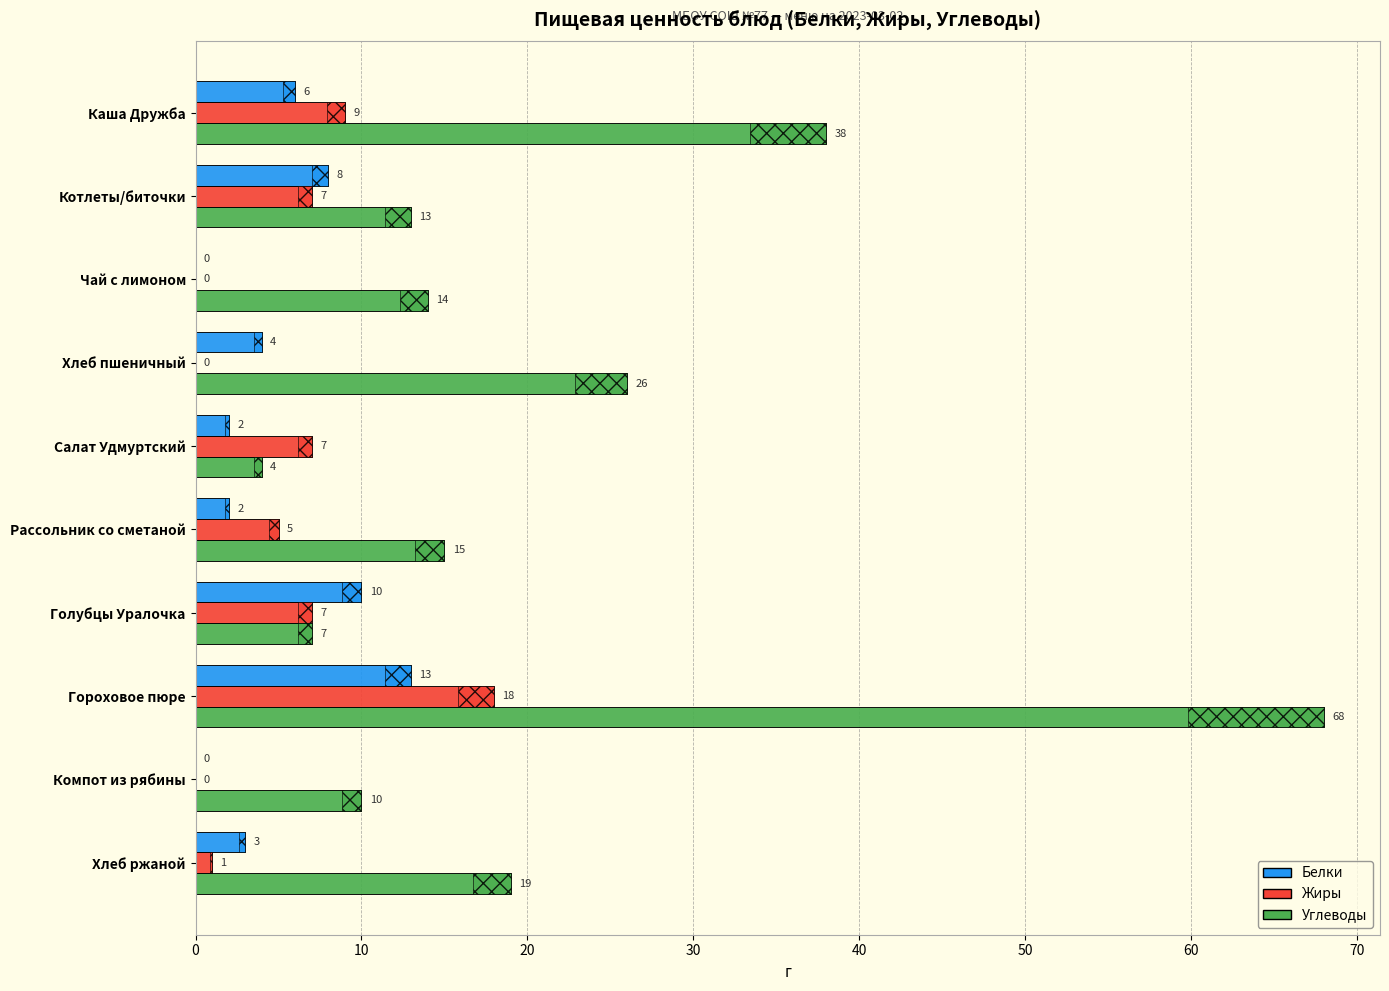

Is it true that Углеводы equals 2 at Салат Удмуртский?

False